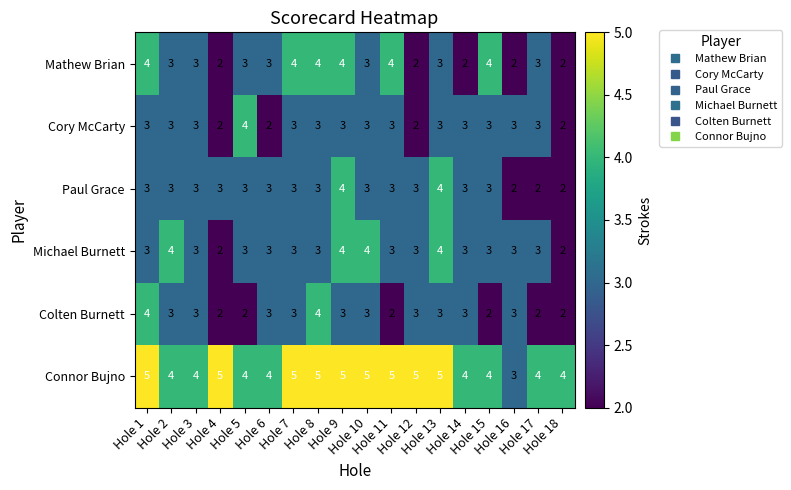

What is the maximum value shown in the chart?

5